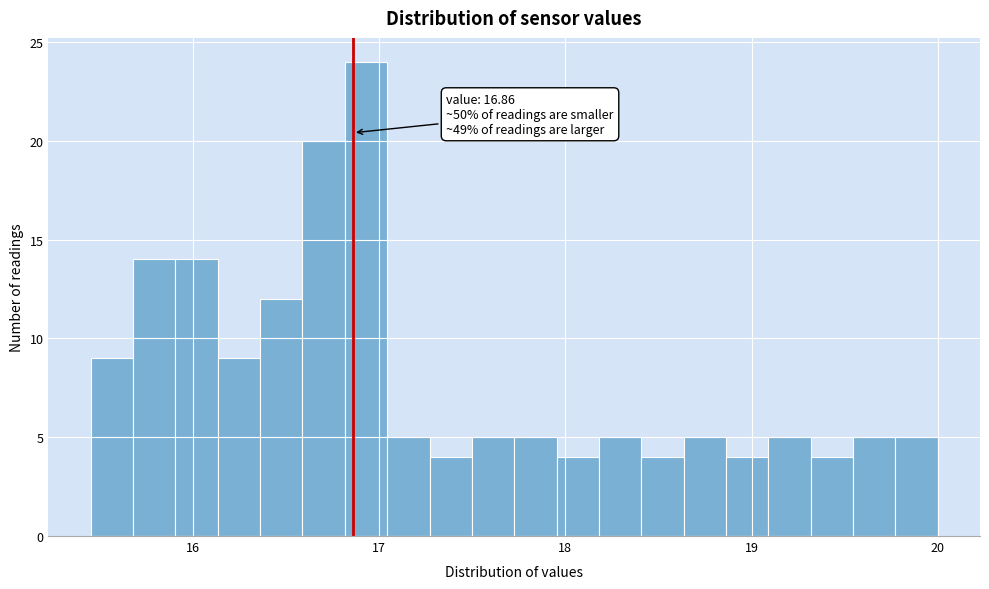

Read against the x-axis, roughly where is the centre of the tallest bar?

16.9